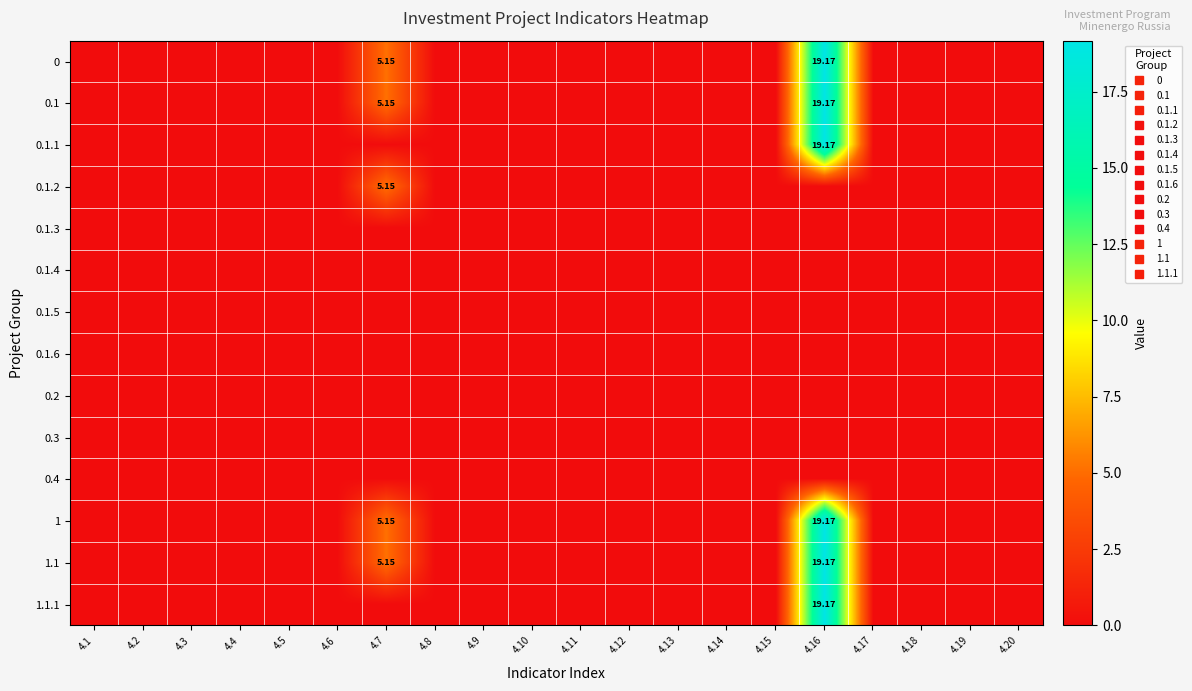

At how many categories does at least one series exceed 11?

1